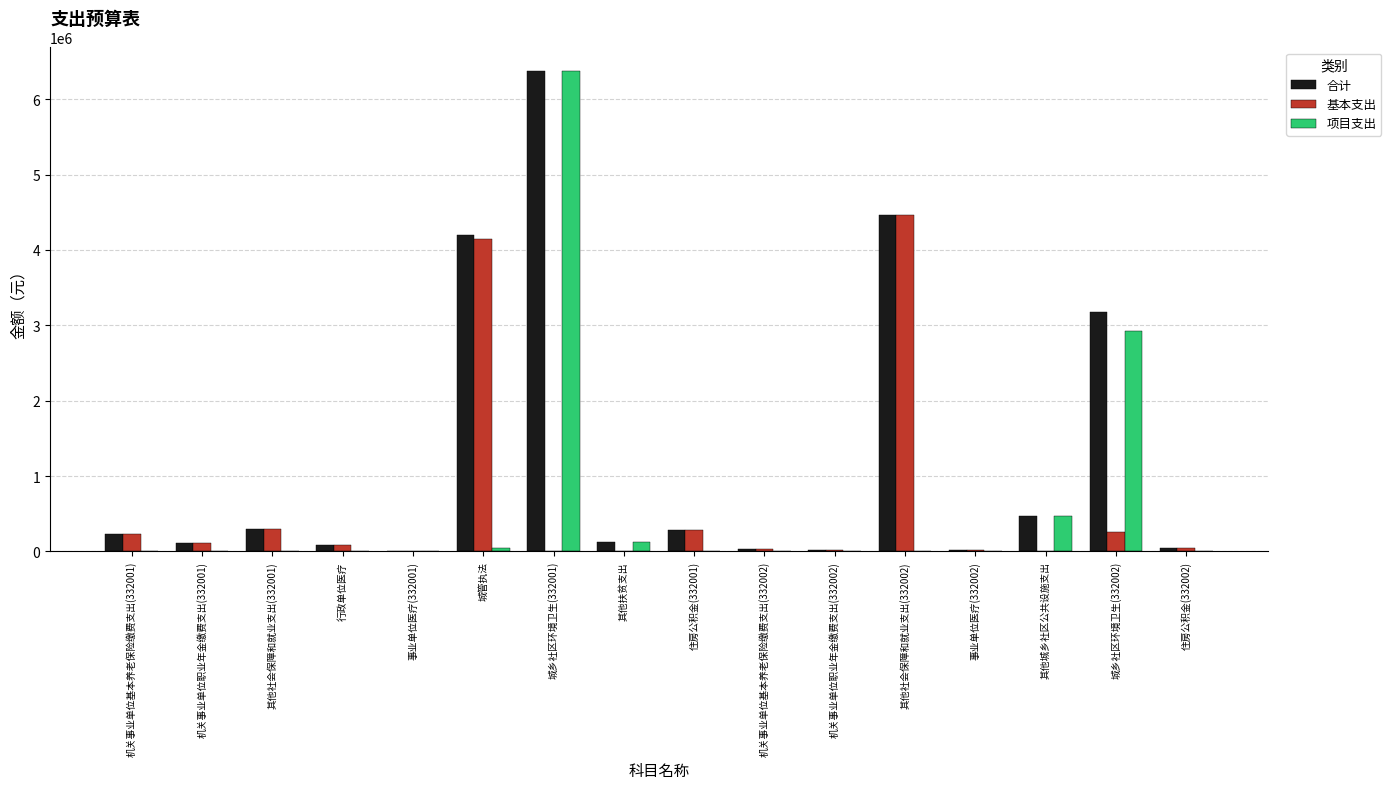

The 项目支出 series shows -1978453 at 其他社会保障和就业支出(332002). True or false?

False